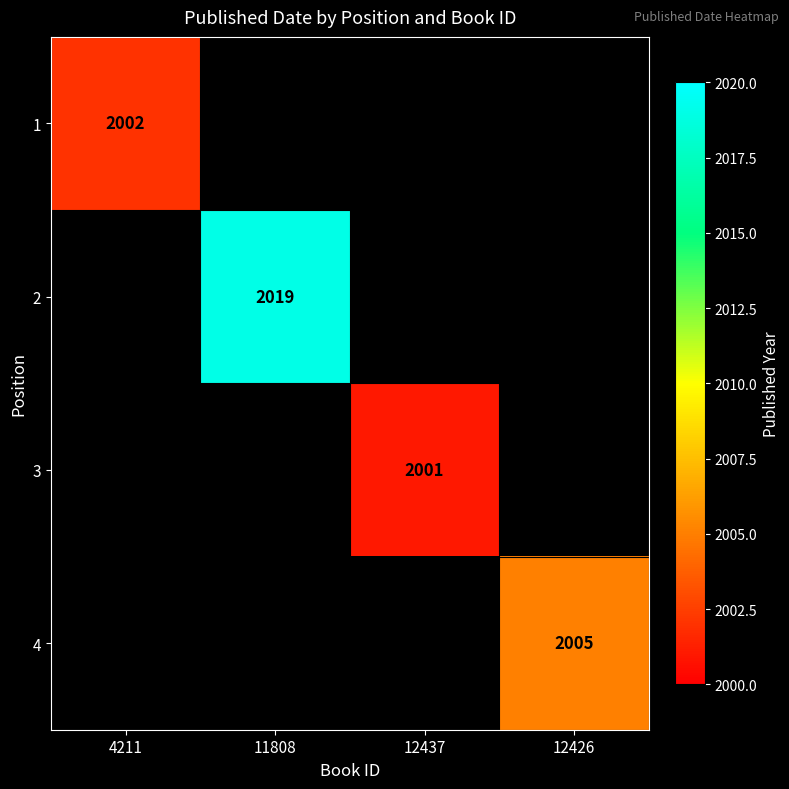

Is it true that 4 equals 1287 at 12426?

False